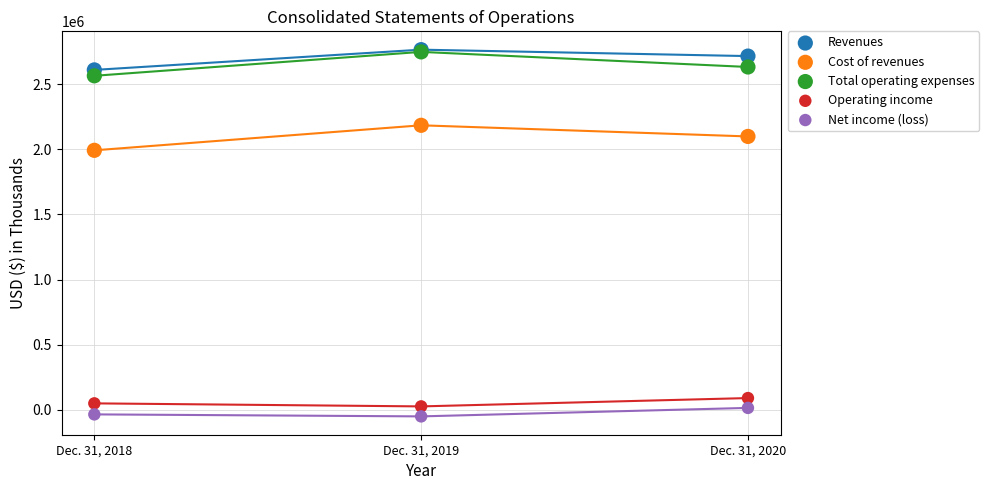

Across all series, what Y value is closest to 1357042?

1991622